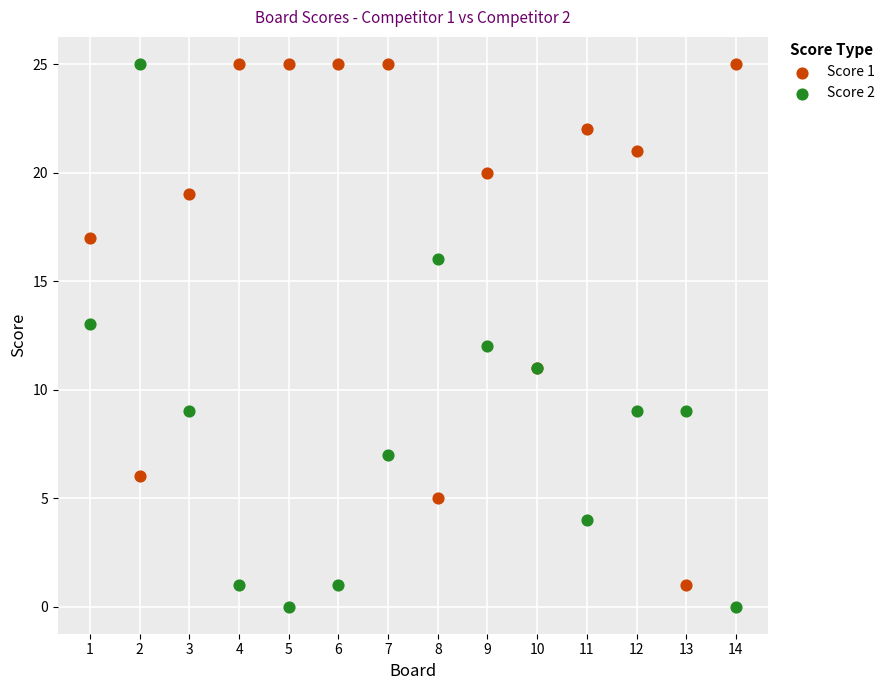

What is the X range (max minus min) for the scatter plot?

13